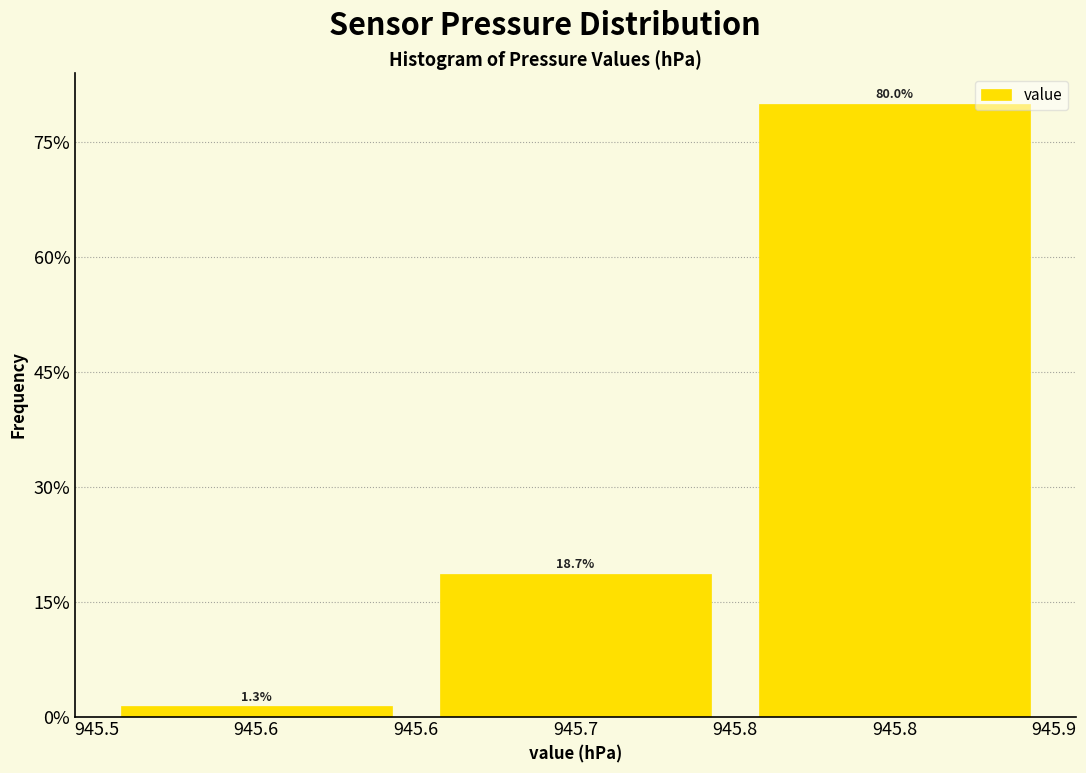

Reading right to left, extract all data points from this chart.

945.8=80.0	945.7=18.7	945.6=1.3